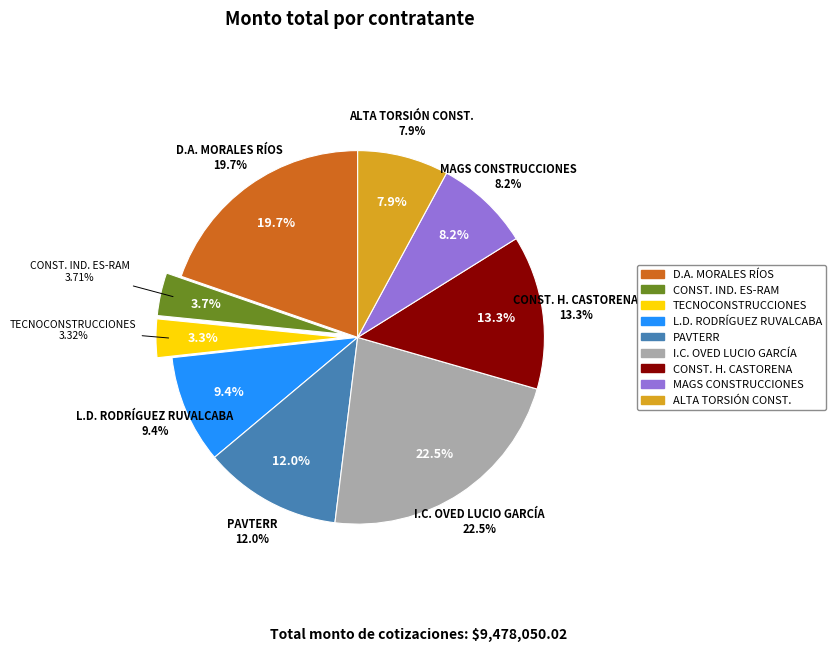

How much of the chart is everything except CONSTRUCCIONES INDUSTRIALES ES-RAM?

96.3%